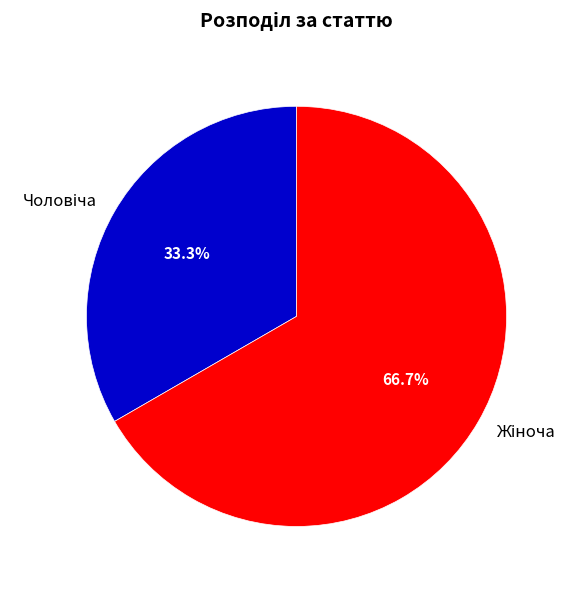

Does any single category account for the majority?

Yes